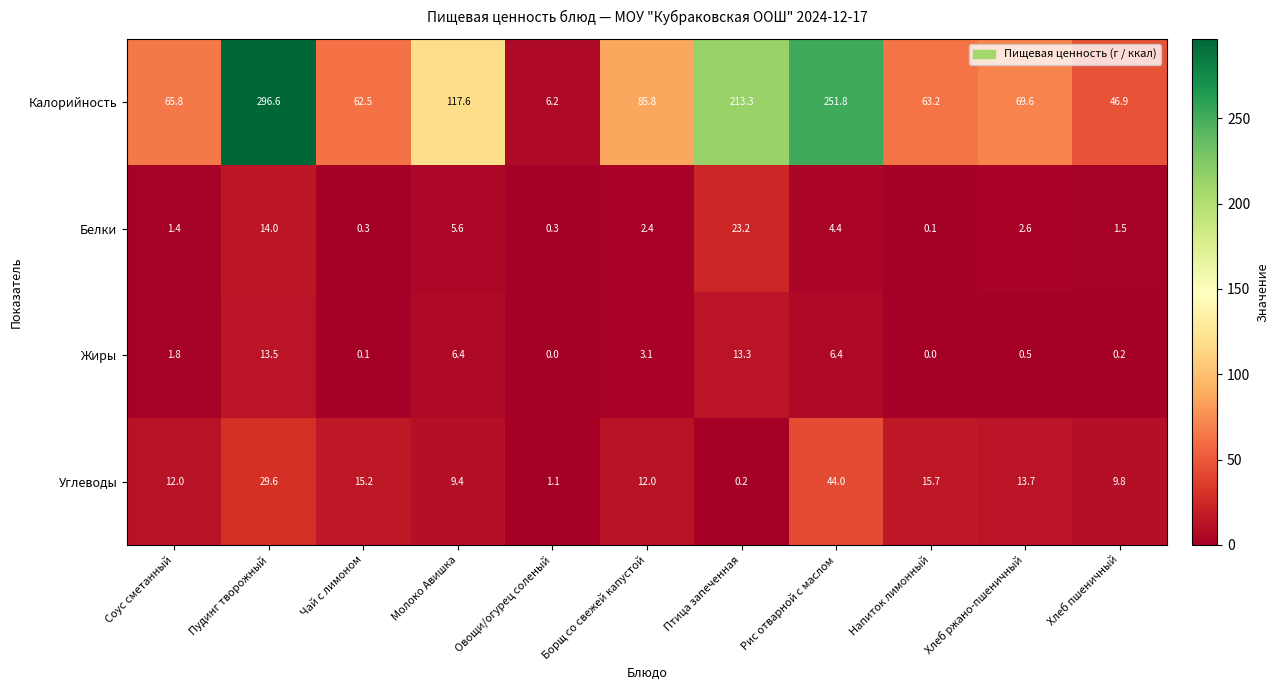

How many data points in Калорийность are above 69?

6